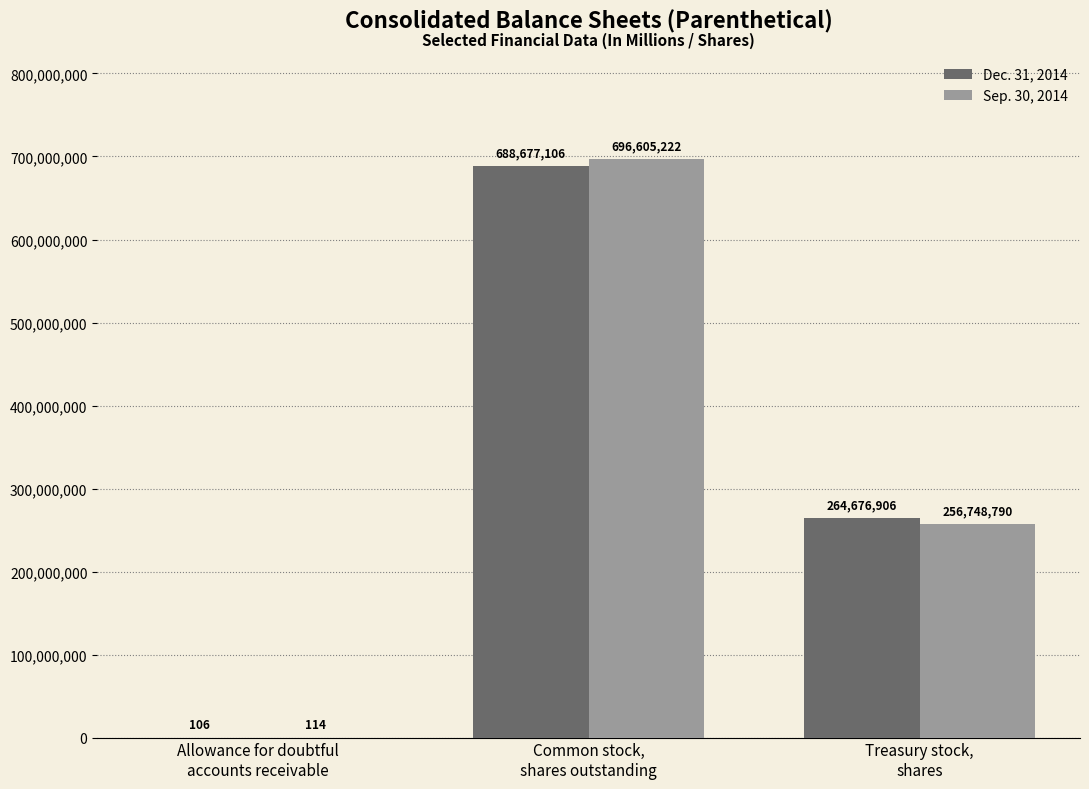

Reading left to right, what are all the values shown in this chart?

Dec. 31, 2014: 106	688677106	264676906
Sep. 30, 2014: 114	696605222	256748790